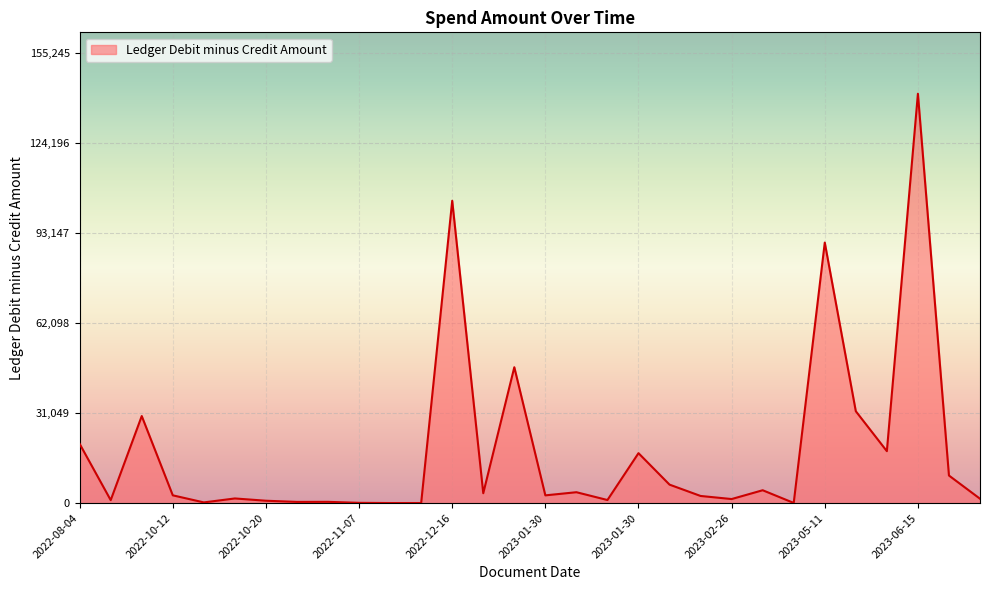

What is the difference between the maximum and minimum values?

141119.0